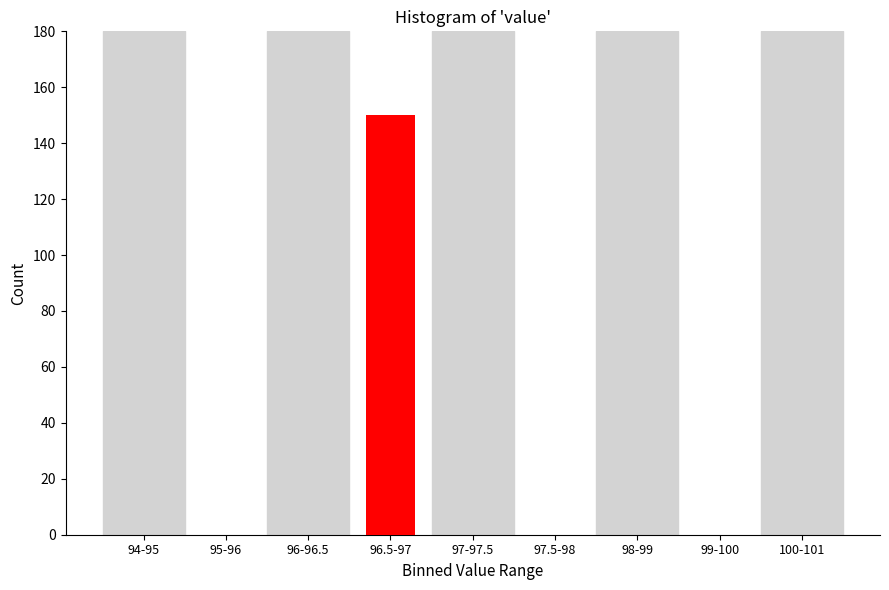

Reading left to right, list all the values displayed in this chart.

94-95=0	95-96=0	96-96.5=0	96.5-97=150	97-97.5=0	97.5-98=0	98-99=0	99-100=0	100-101=0